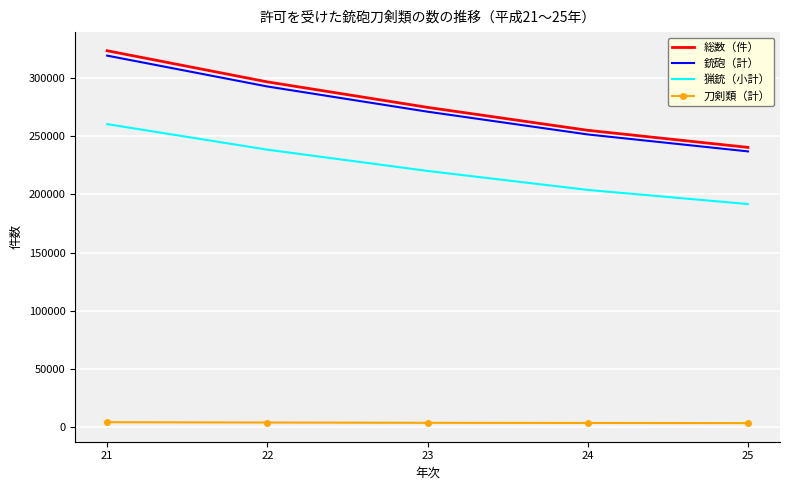

How many distinct data groups are displayed?

4